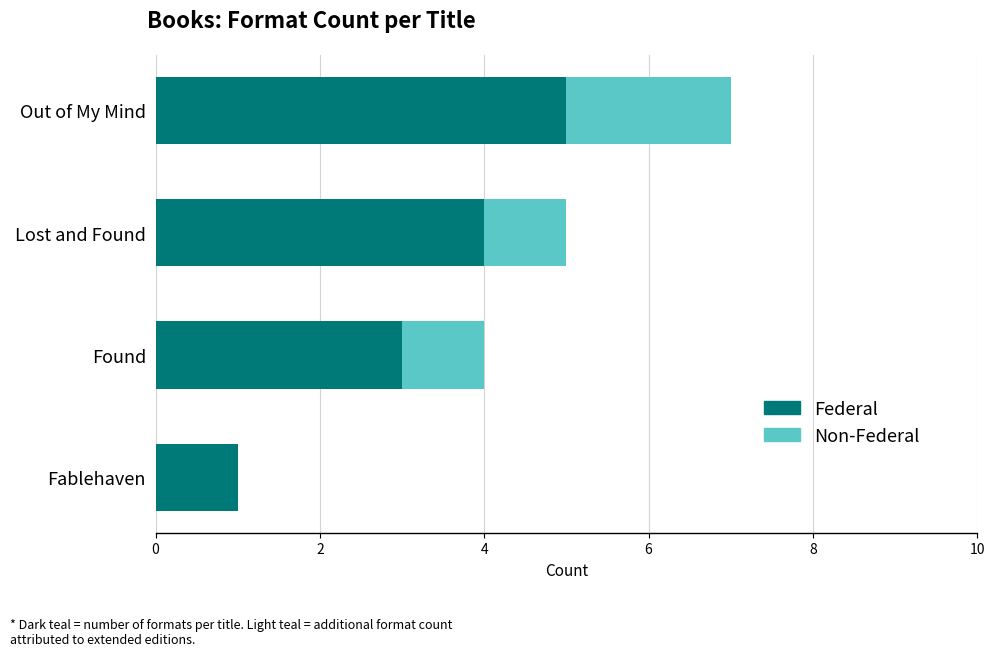

Which category has the highest value in the Federal series?

Out of My Mind